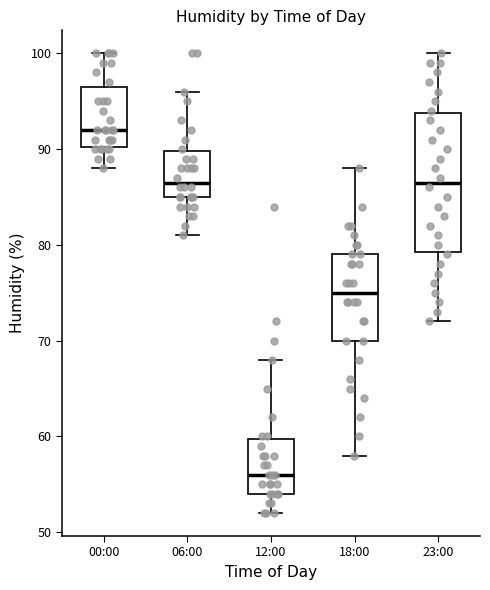

Where is the upper edge of the box for 00:00 on the y-axis? The values are not printed on the chart, so give them approximately, as read against the axis.

97